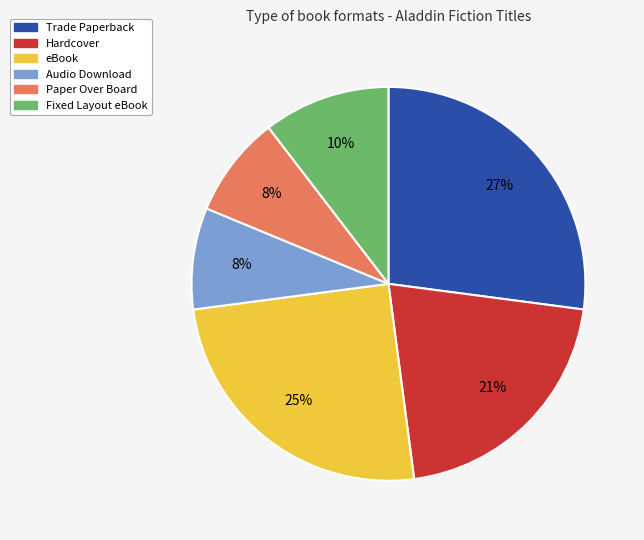

What is the ratio of the value at Paper Over Board to the value at eBook?

0.3